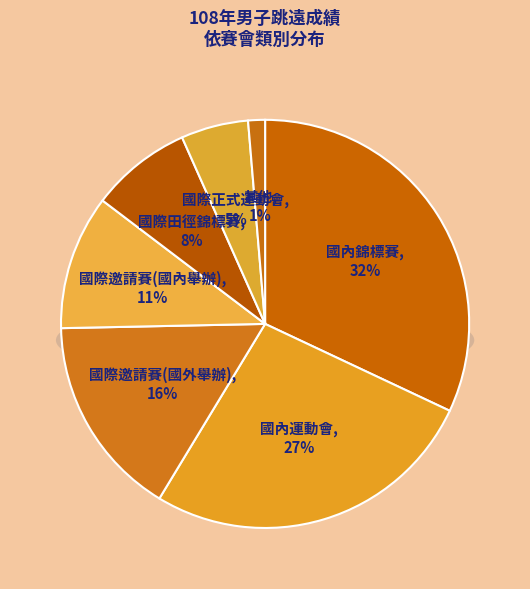

To the nearest percent, what percentage of the pie is 國際田徑錦標賽?

8%